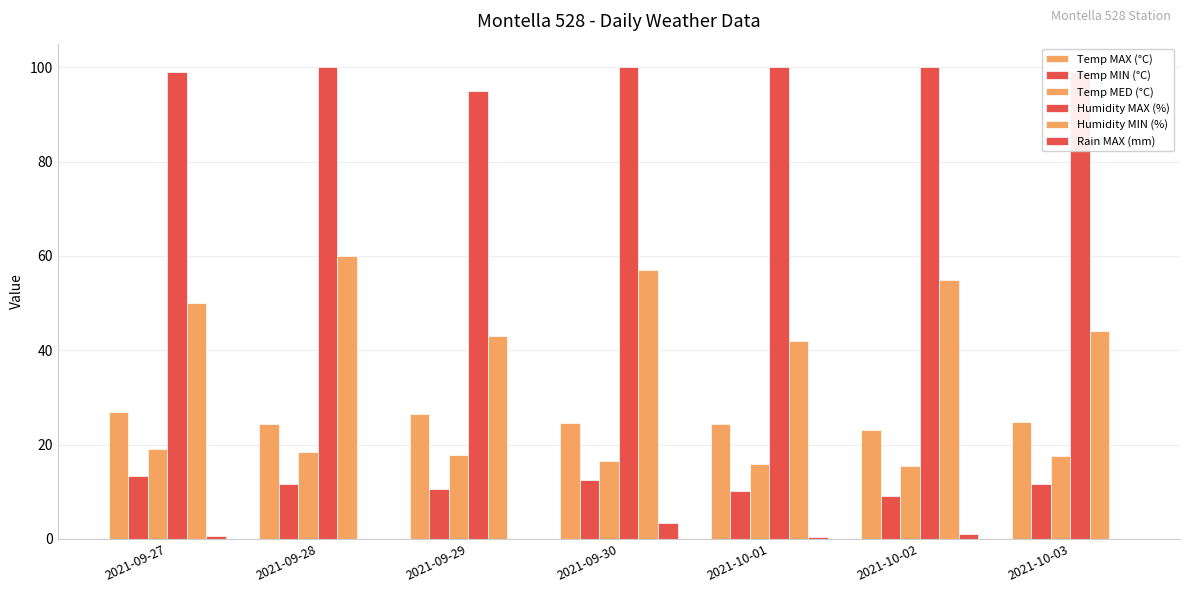

What is the difference between the maximum and minimum values in the Rain MAX (mm) series?

3.4